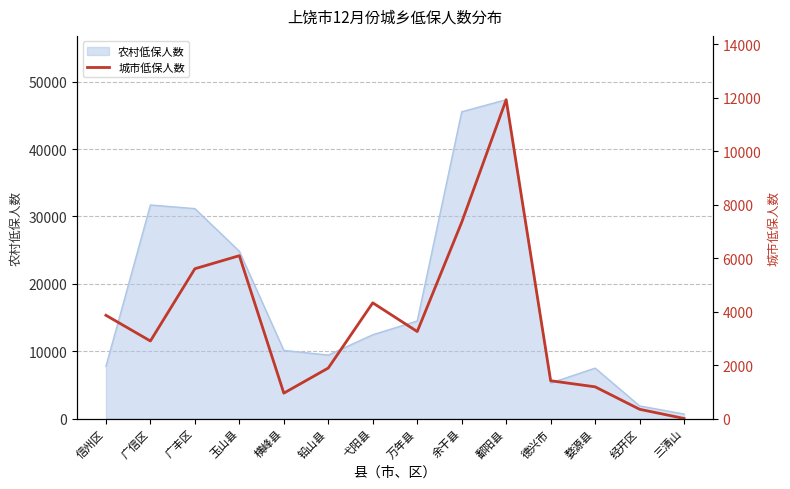

How many data points are above 3255?

6